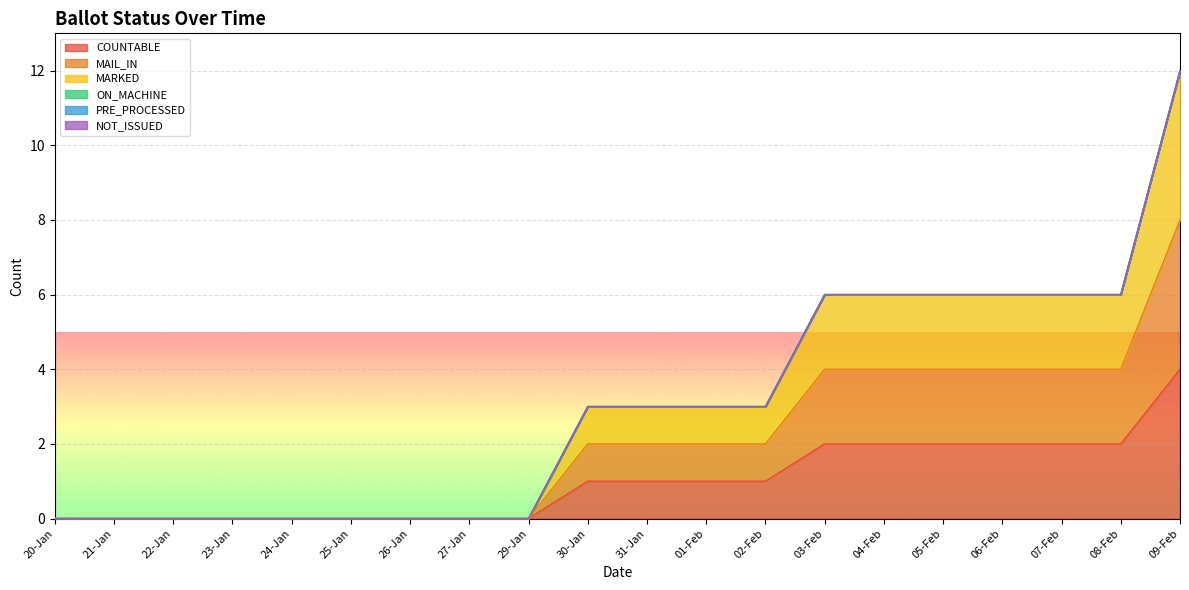

List the labels in order of COUNTABLE value, smallest first.

20-Jan, 21-Jan, 22-Jan, 23-Jan, 24-Jan, 25-Jan, 26-Jan, 27-Jan, 29-Jan, 30-Jan, 31-Jan, 01-Feb, 02-Feb, 03-Feb, 04-Feb, 05-Feb, 06-Feb, 07-Feb, 08-Feb, 09-Feb